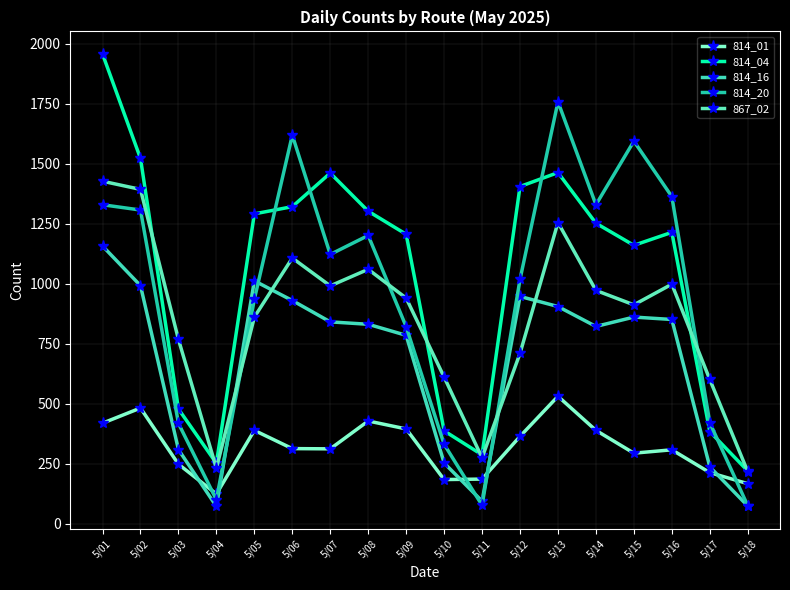

What are all the series names shown in the legend?

814_01, 814_04, 814_16, 814_20, 867_02